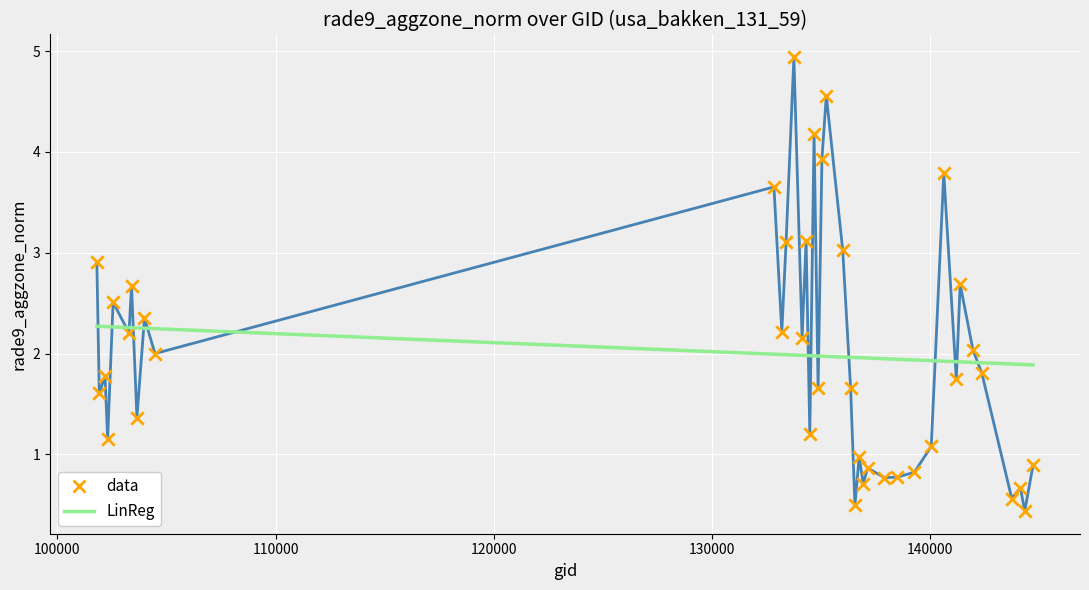

What is the smallest value displayed?

0.4